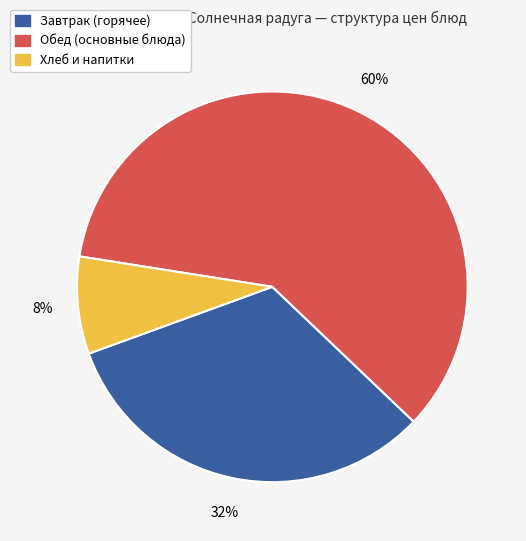

Is there any slice that represents more than half of the pie?

Yes